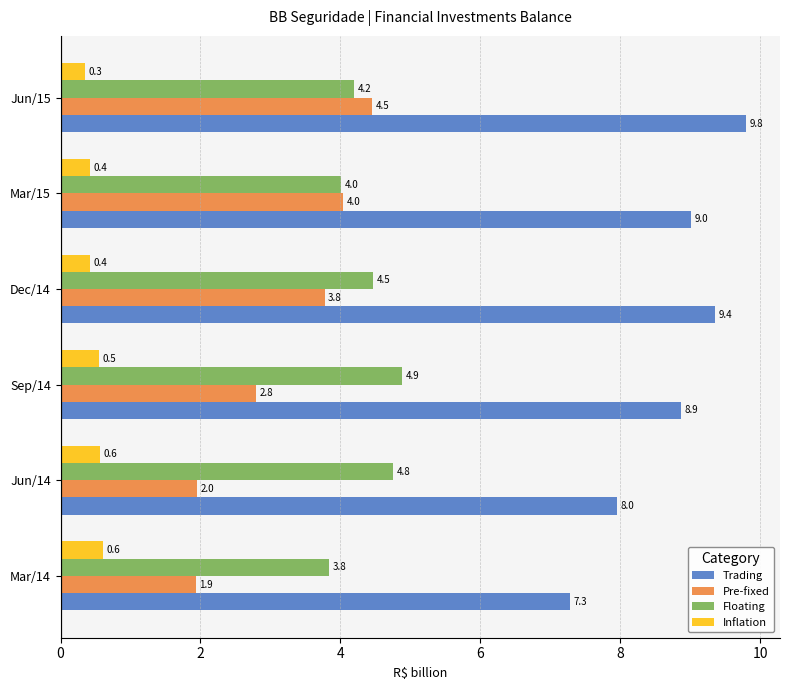

Rank the categories by Trading value from highest to lowest.

Jun/15, Dec/14, Mar/15, Sep/14, Jun/14, Mar/14